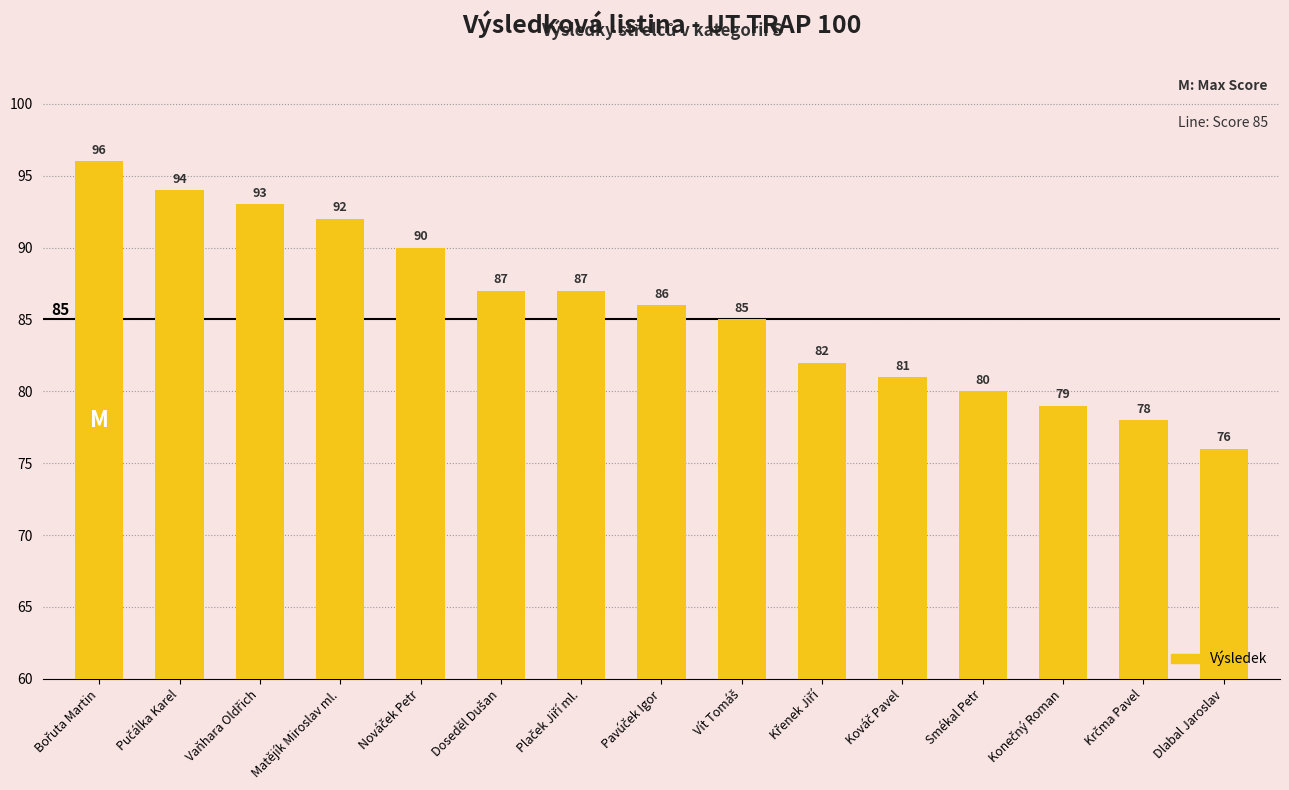

The chart shows a value of 135 at Matějík Miroslav ml.. True or false?

False